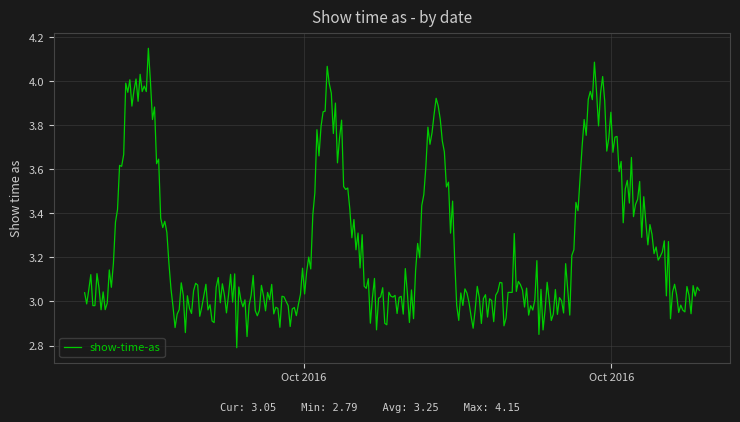

What is the difference between the maximum and minimum values?

1.4